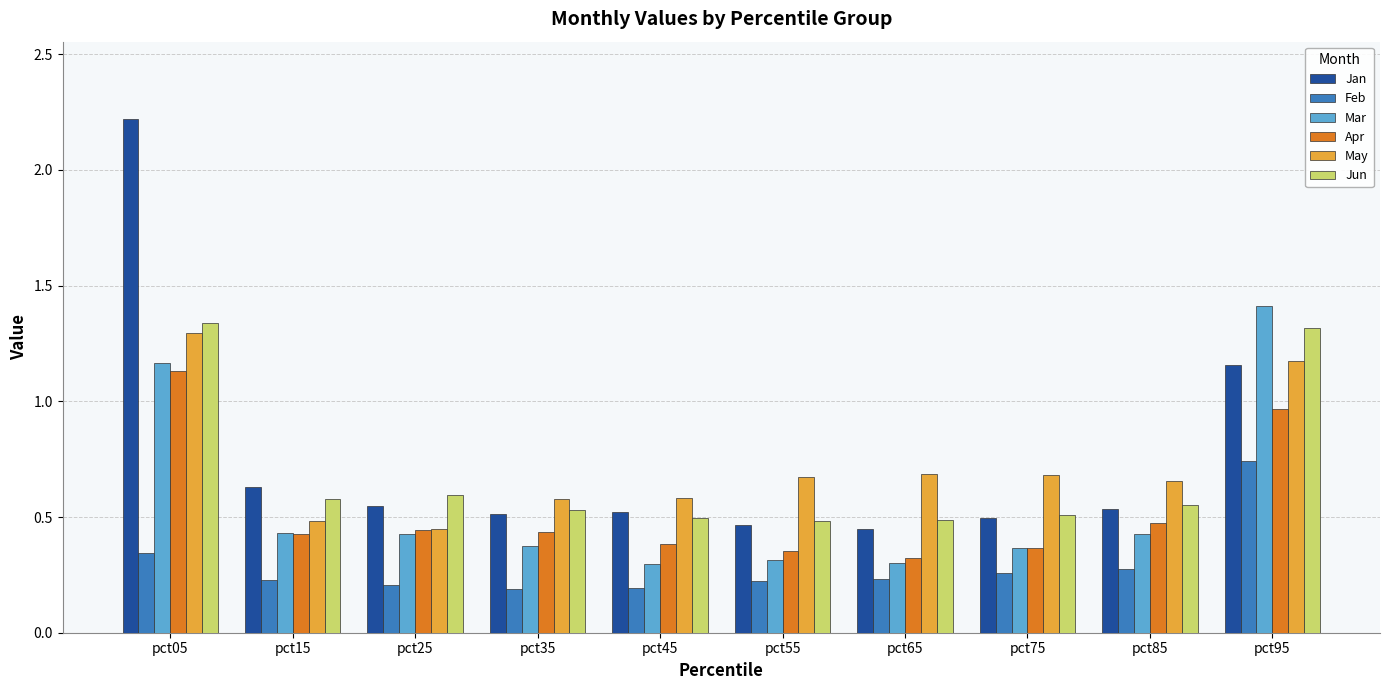

Count the number of categories in the chart.

10